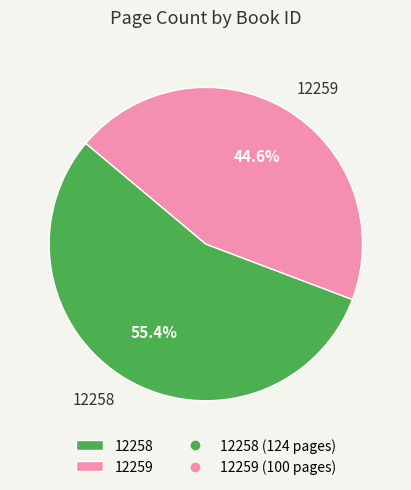

Do 12259 and 12258 together represent more than half of the pie?

Yes